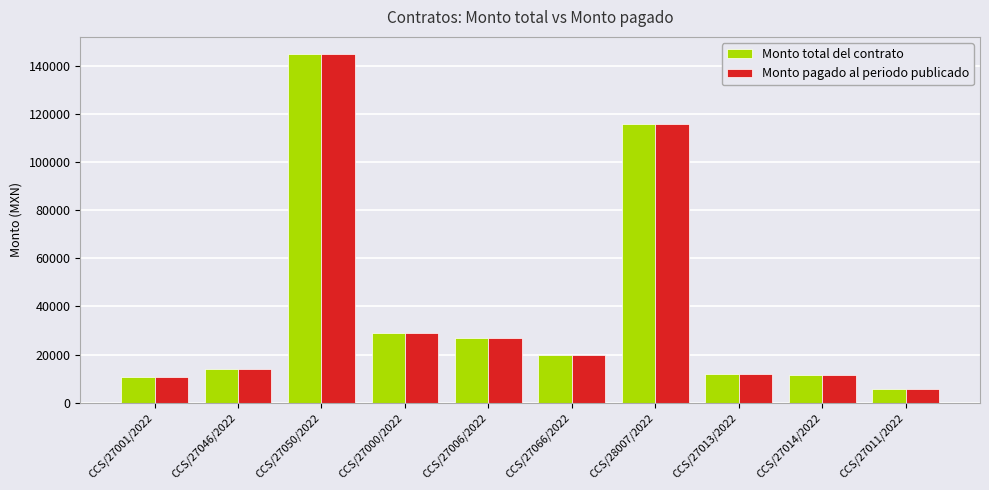

What is the minimum value shown in the chart?

5800.0